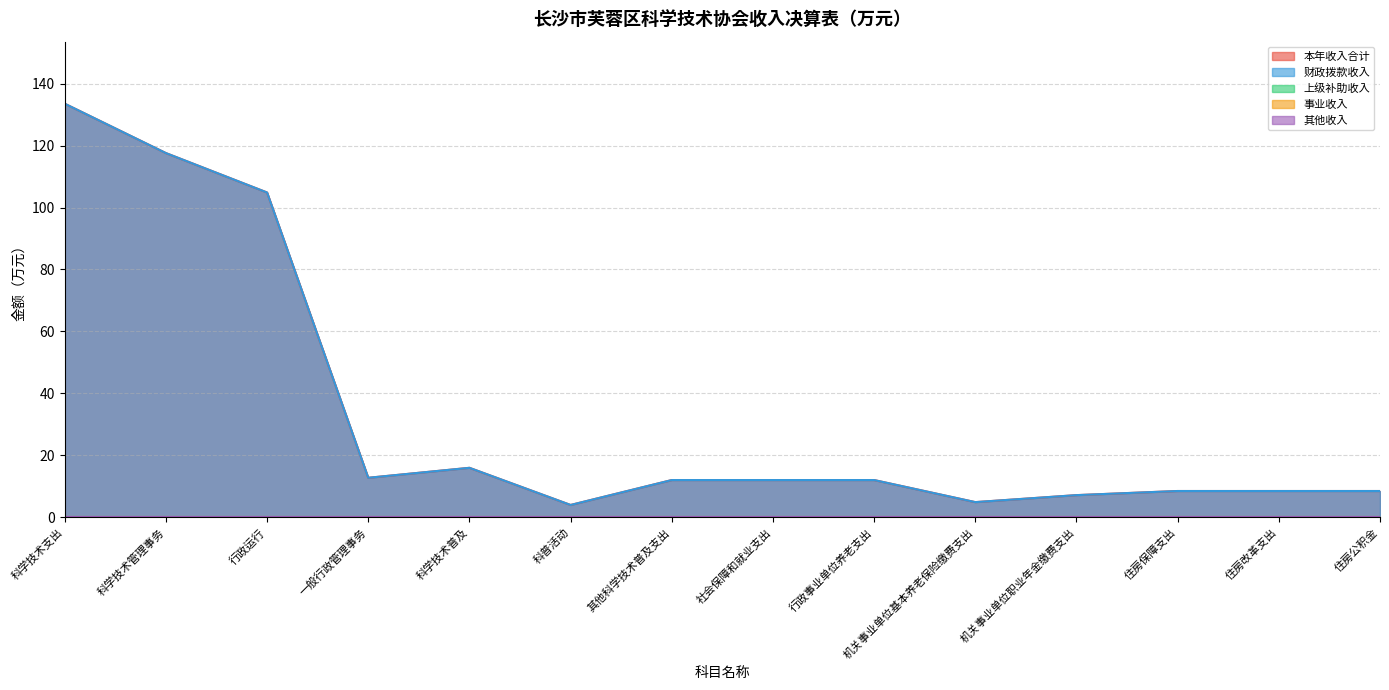

Rank the categories by 事业收入 value from highest to lowest.

科学技术支出, 科学技术管理事务, 行政运行, 一般行政管理事务, 科学技术普及, 科普活动, 其他科学技术普及支出, 社会保障和就业支出, 行政事业单位养老支出, 机关事业单位基本养老保险缴费支出, 机关事业单位职业年金缴费支出, 住房保障支出, 住房改革支出, 住房公积金